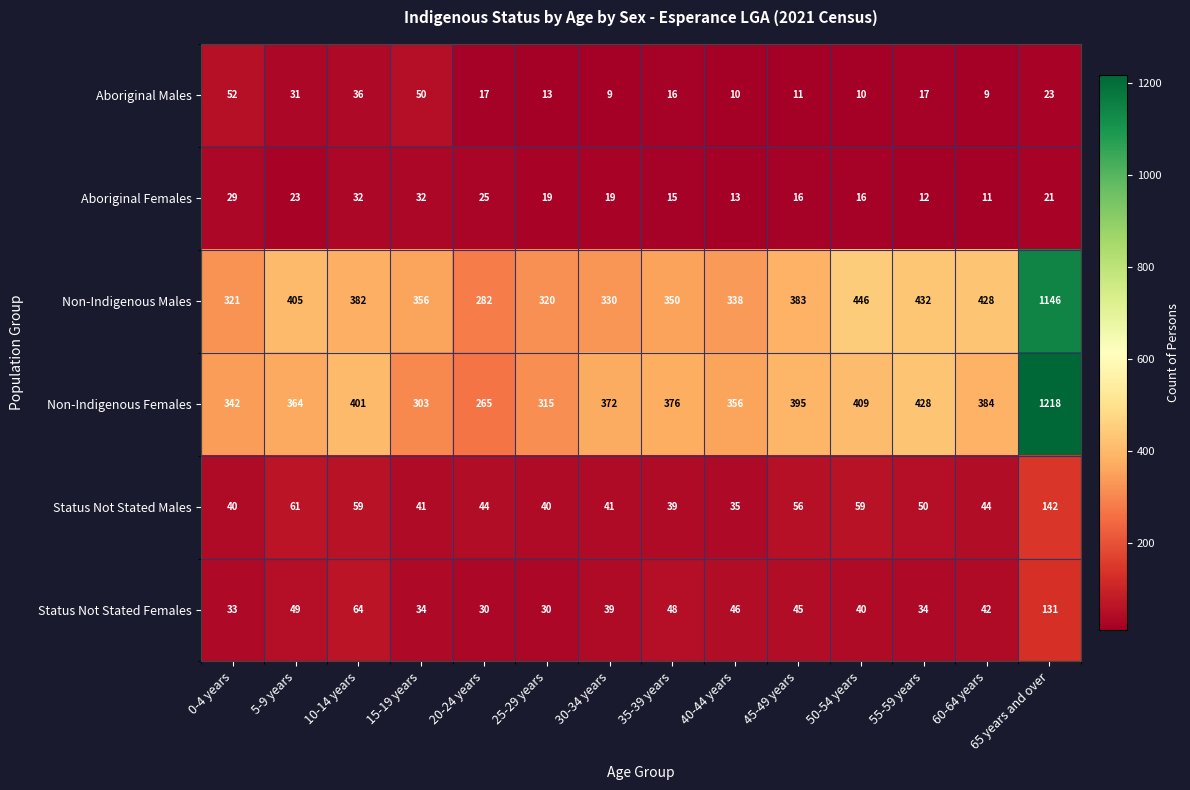

What is the total value across all series at 45-49 years?

906